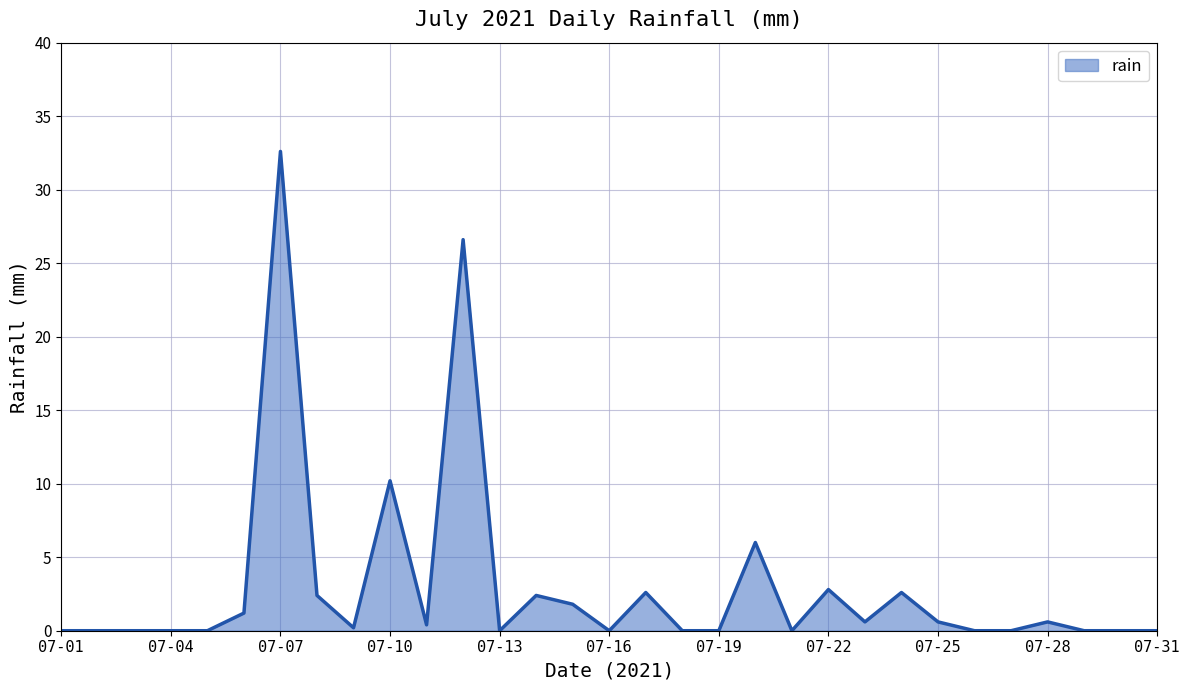

What is the maximum value shown in the chart?

32.6